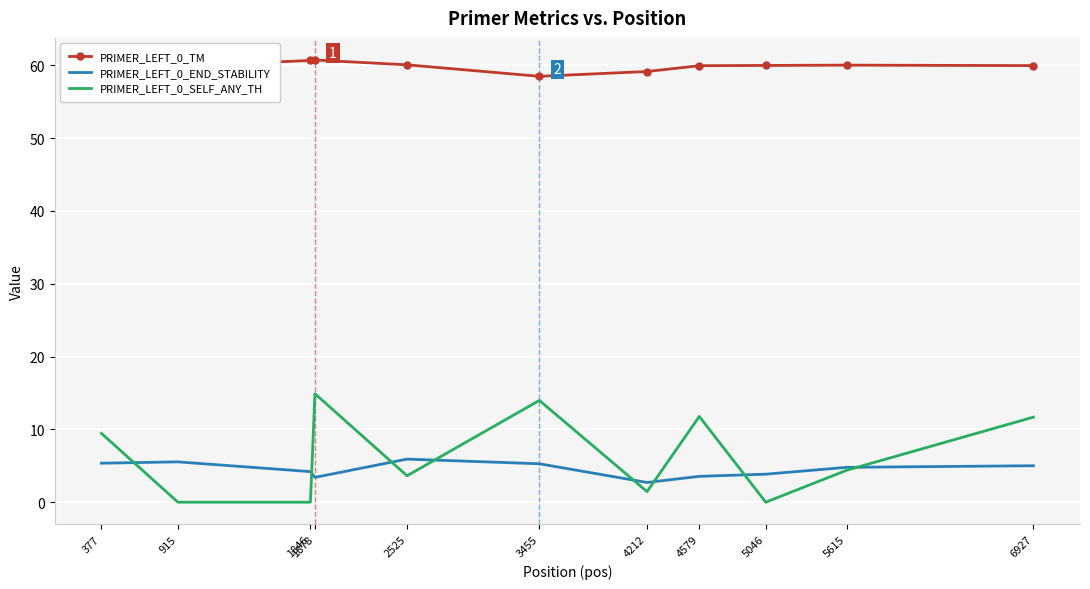

What is the minimum value for PRIMER_LEFT_0_END_STABILITY?

2.7